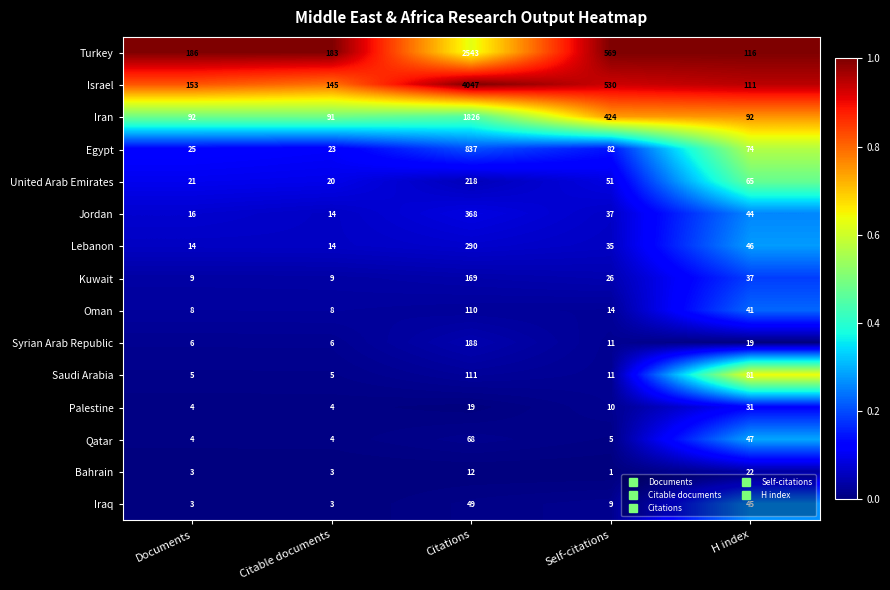

What is the maximum value shown in the chart?

4047